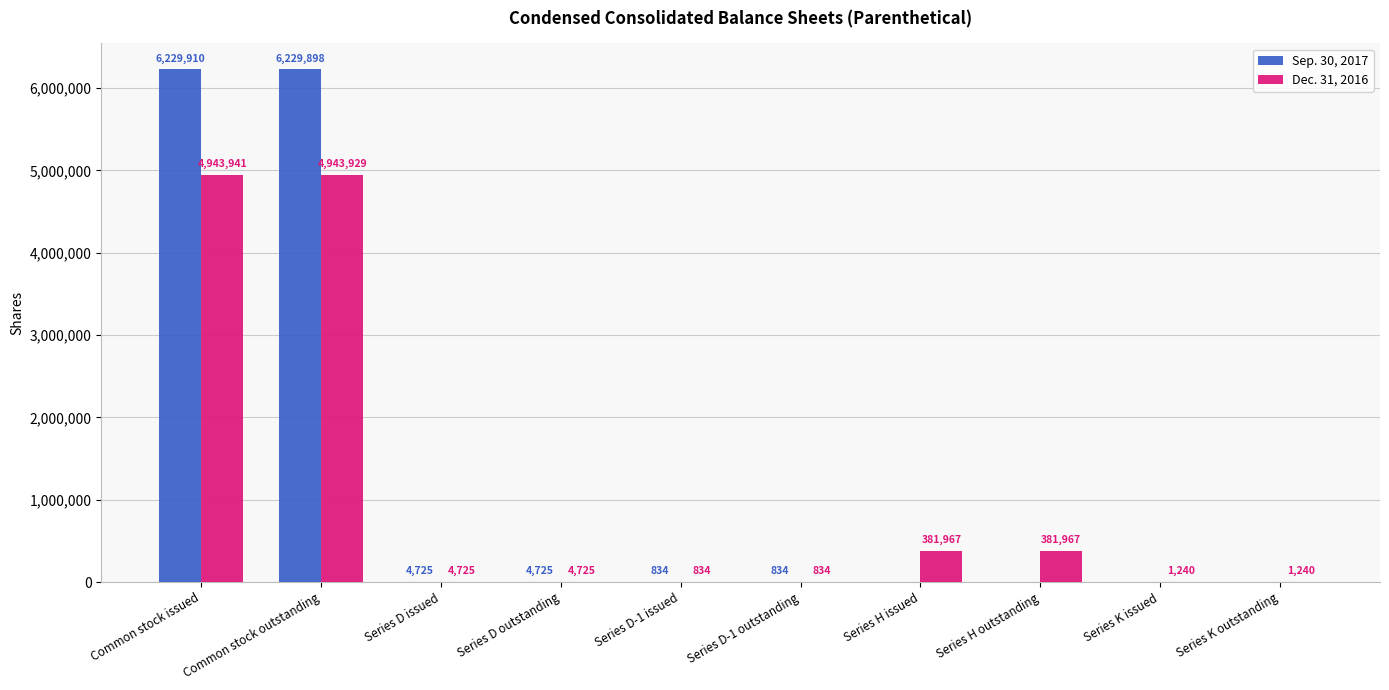

What is the total value across all series at Series H outstanding?

381967